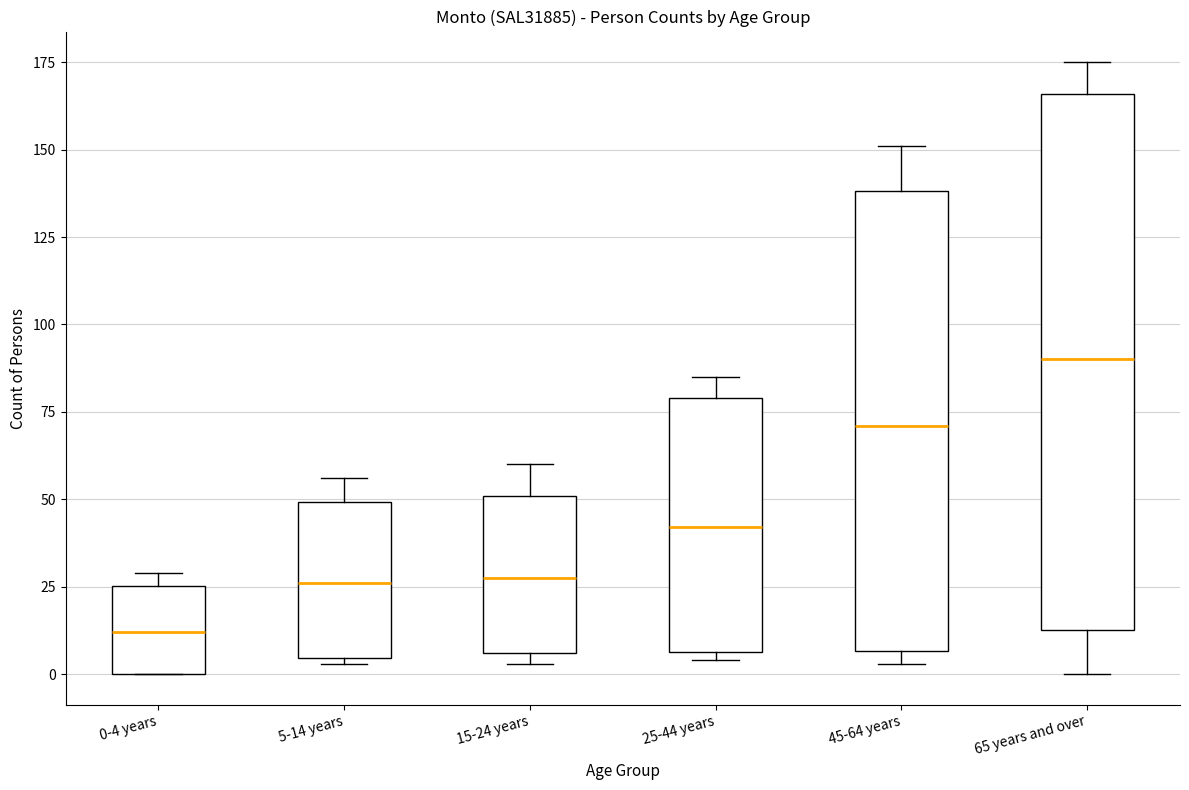

Reading left to right, transcribe this box plot: for each box, give where its median line is, the range the box spans, and where its two whiskers end, as read against the y-axis. The values are not printed on the chart, so give them approximately, as read against the axis.

0-4 years: median 10, box 0 to 25, whiskers 0 to 30
5-14 years: median 25, box 5 to 50, whiskers 5 to 55
15-24 years: median 30, box 5 to 50, whiskers 5 (just below the box's lower edge) to 60
25-44 years: median 40, box 5 to 80, whiskers 5 (just below the box's lower edge) to 85
45-64 years: median 70, box 5 to 140, whiskers 5 (just below the box's lower edge) to 150
65 years and over: median 90, box 15 to 165, whiskers 0 to 175